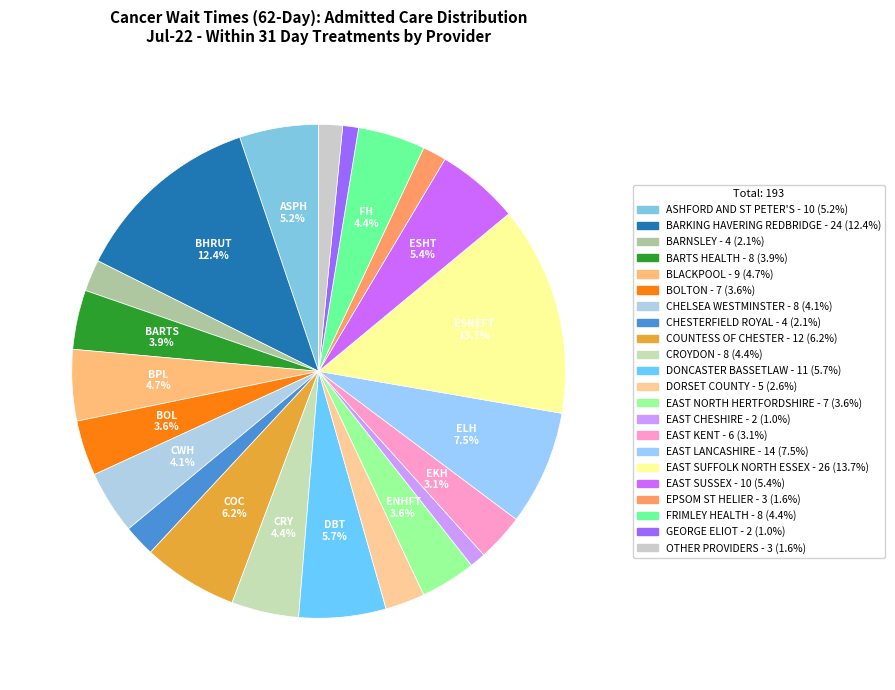

Is there a majority slice in this chart?

No